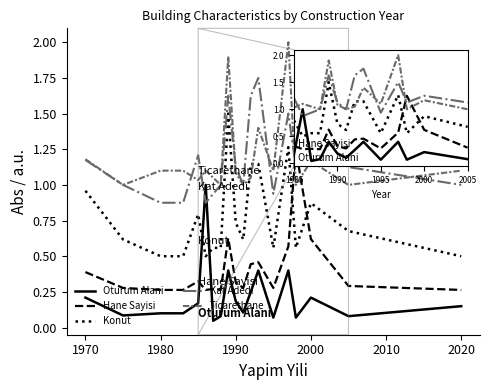

How many lines are shown in the chart?

5